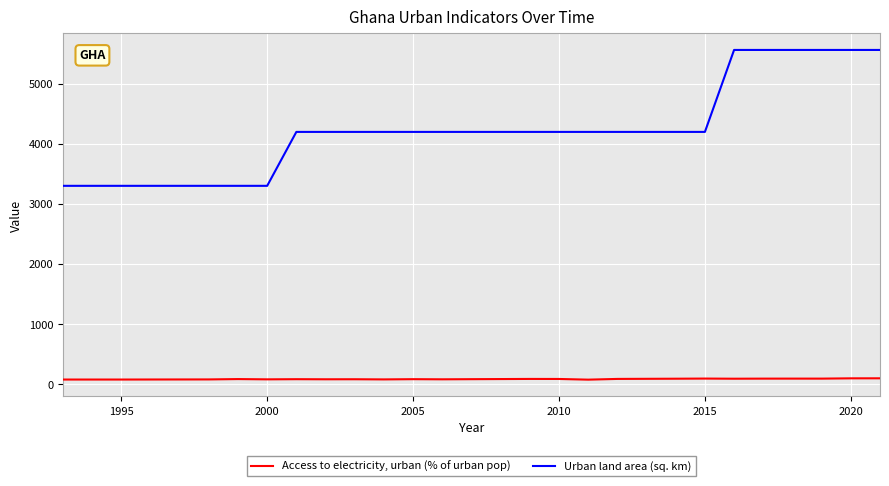

What is the difference between the second highest and second lowest values in the Access to electricity, urban (% of urban pop) series?

20.0